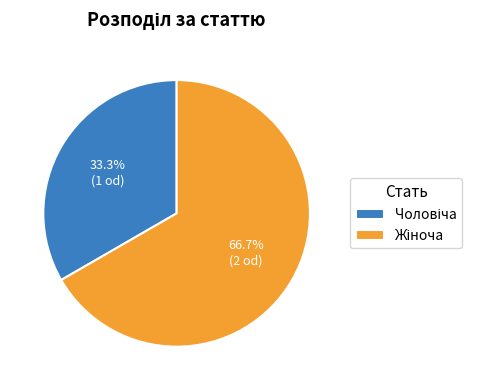

Is there any slice that represents more than half of the pie?

Yes